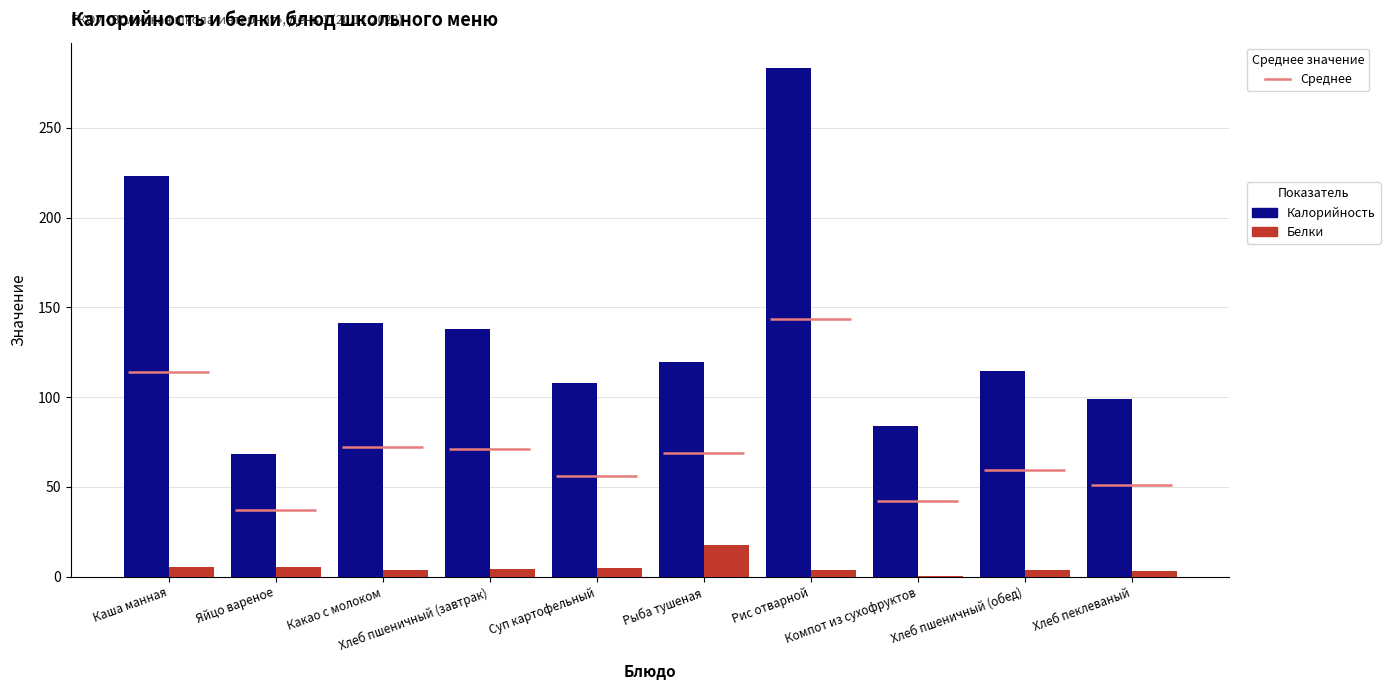

The value of Калорийность at Рис отварной is 433.8. True or false?

False